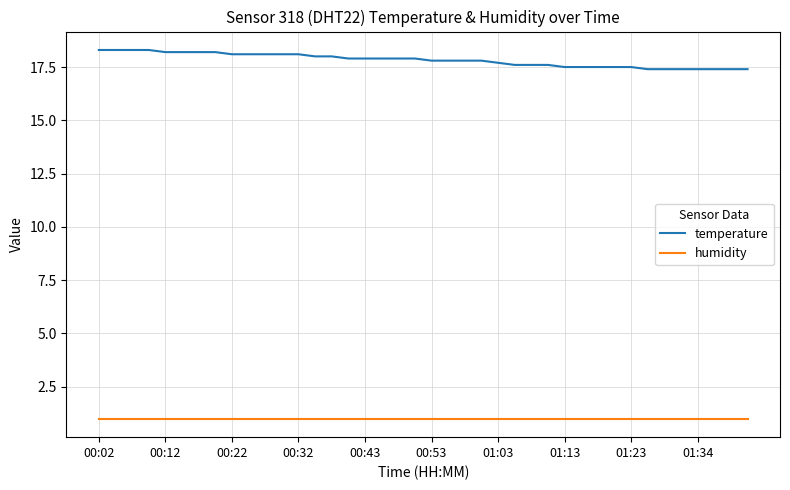

Which series has the largest range (max minus min)?

temperature